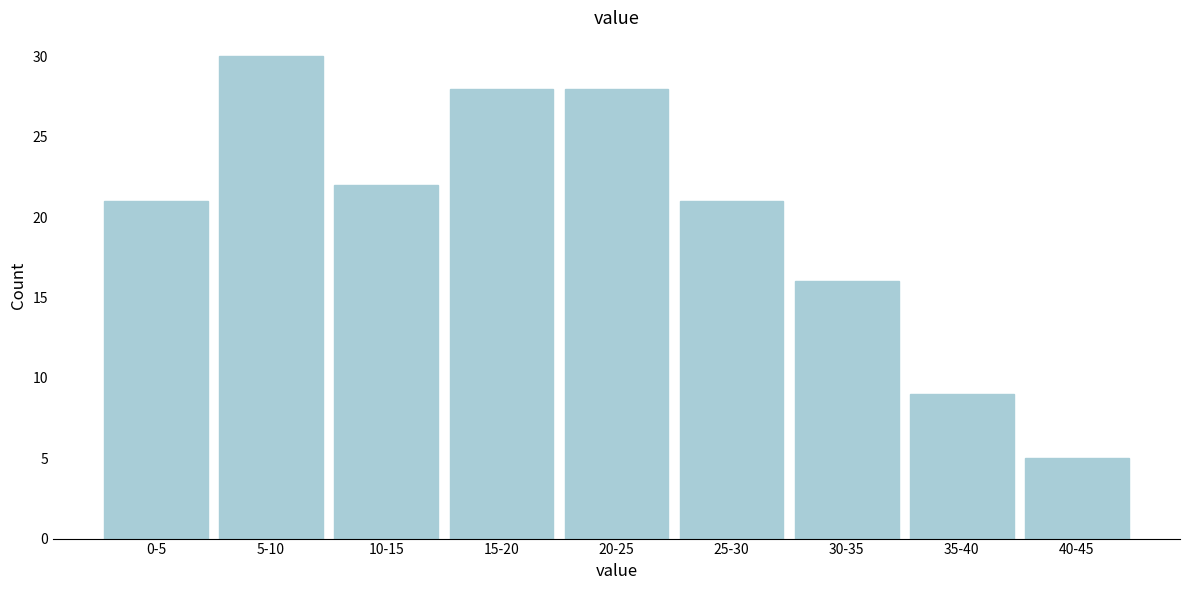

Reading left to right, what are all the values shown in this chart?

21	30	22	28	28	21	16	9	5